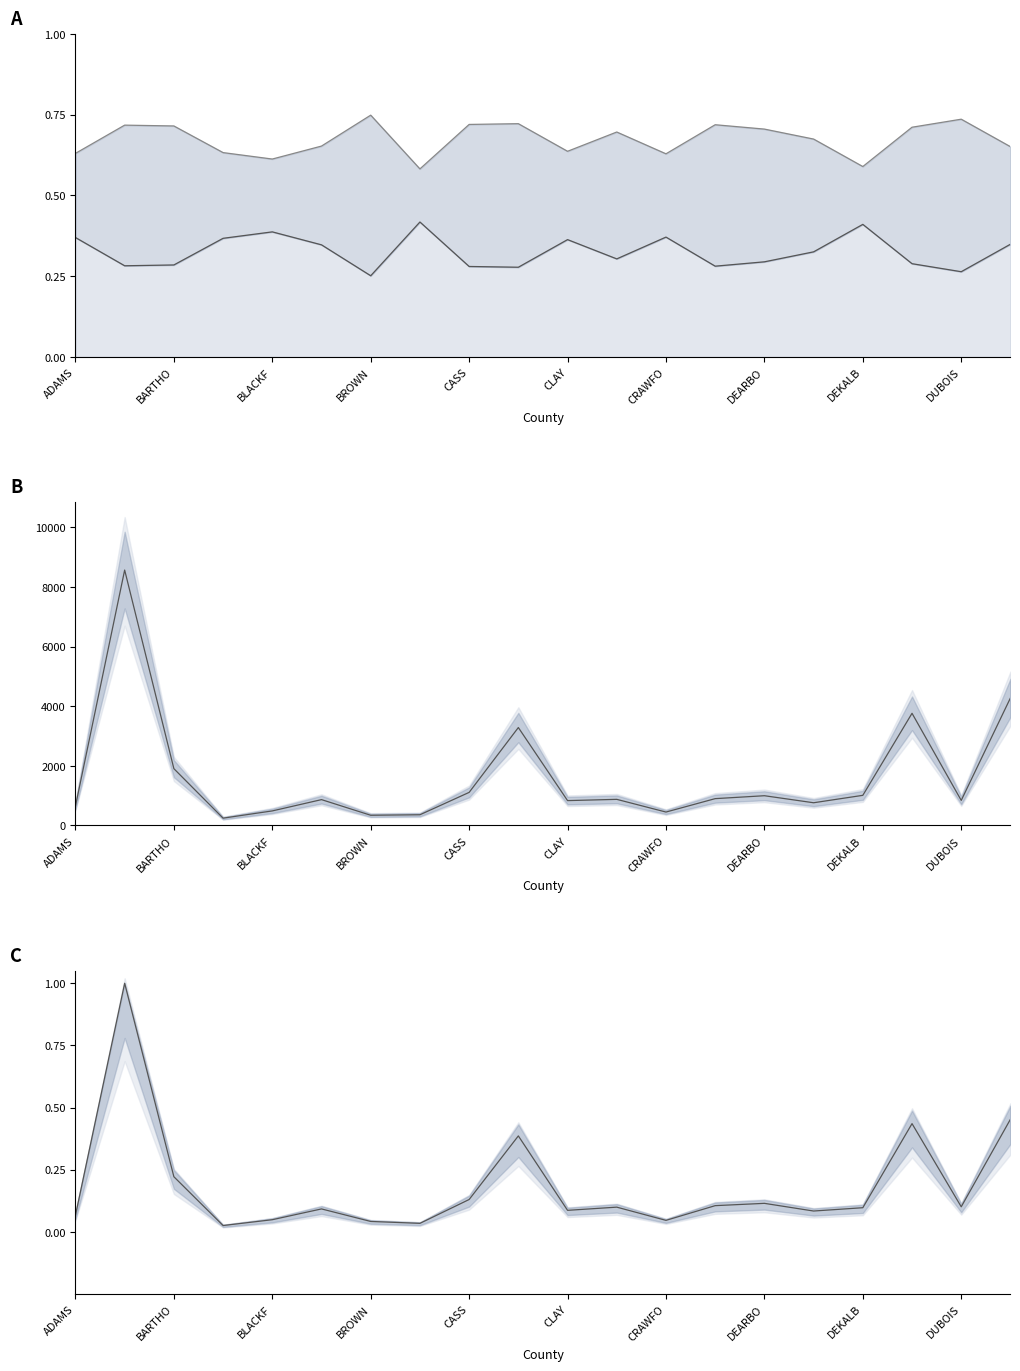

Which has a higher value, 13 or BARTHO?

BARTHO